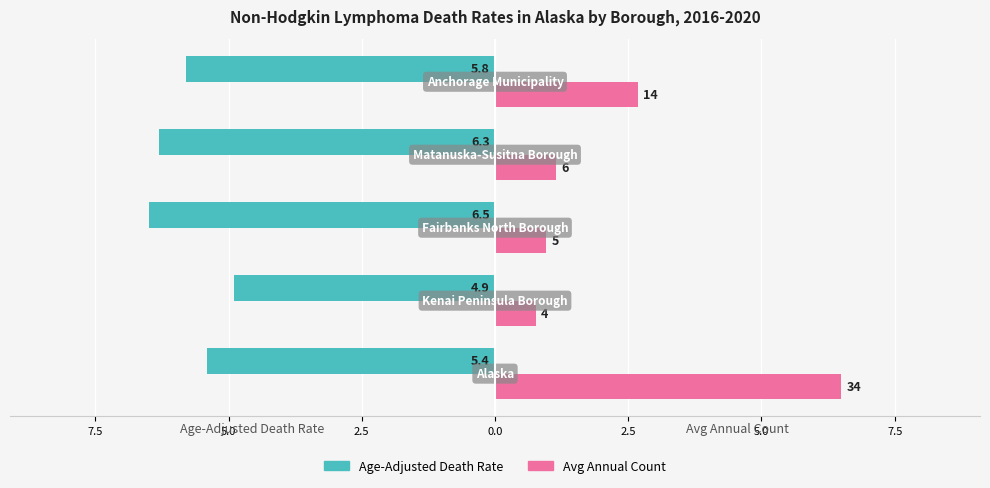

What is the label of the 3rd bar from the right?

5.0